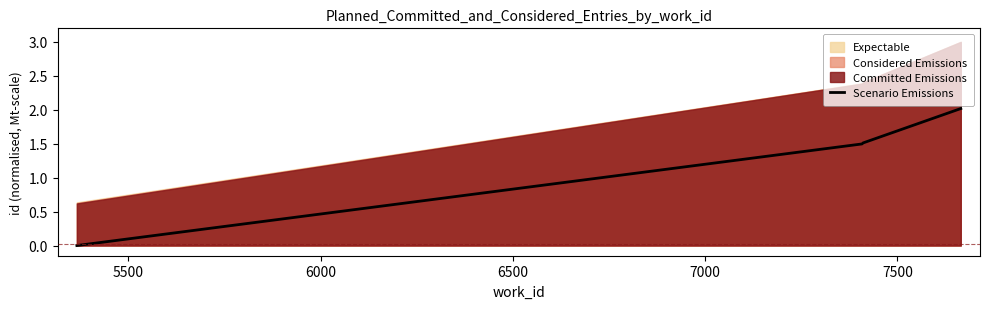

True or false: Scenario Emissions has more than 1 points higher than both neighbors.

False